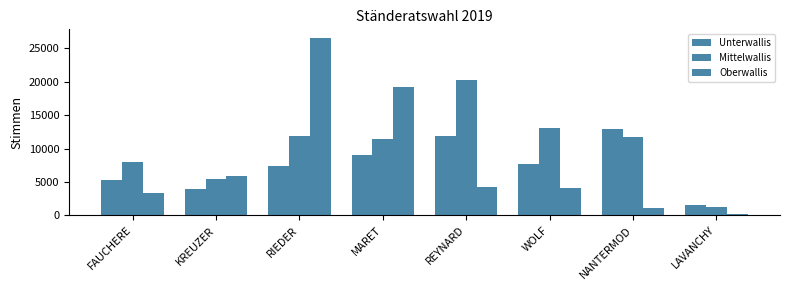

Is it true that Unterwallis equals 20940 at REYNARD?

False